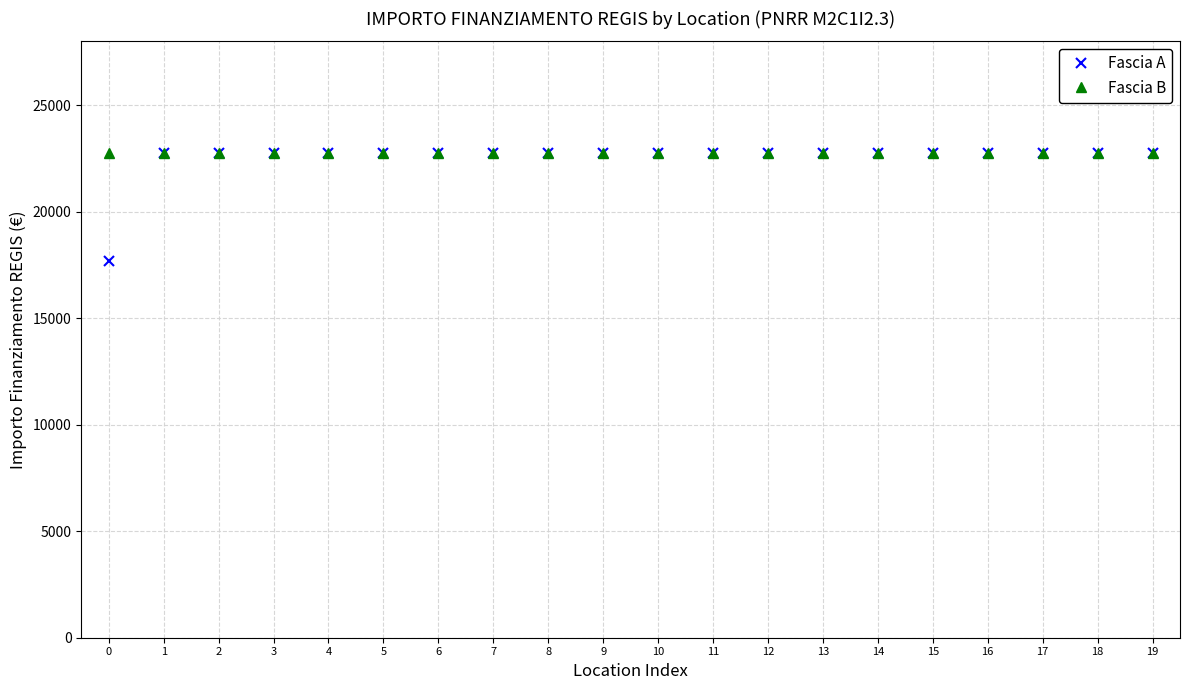

What is the value of the Fascia B point at the 19th from the left?

22750.0